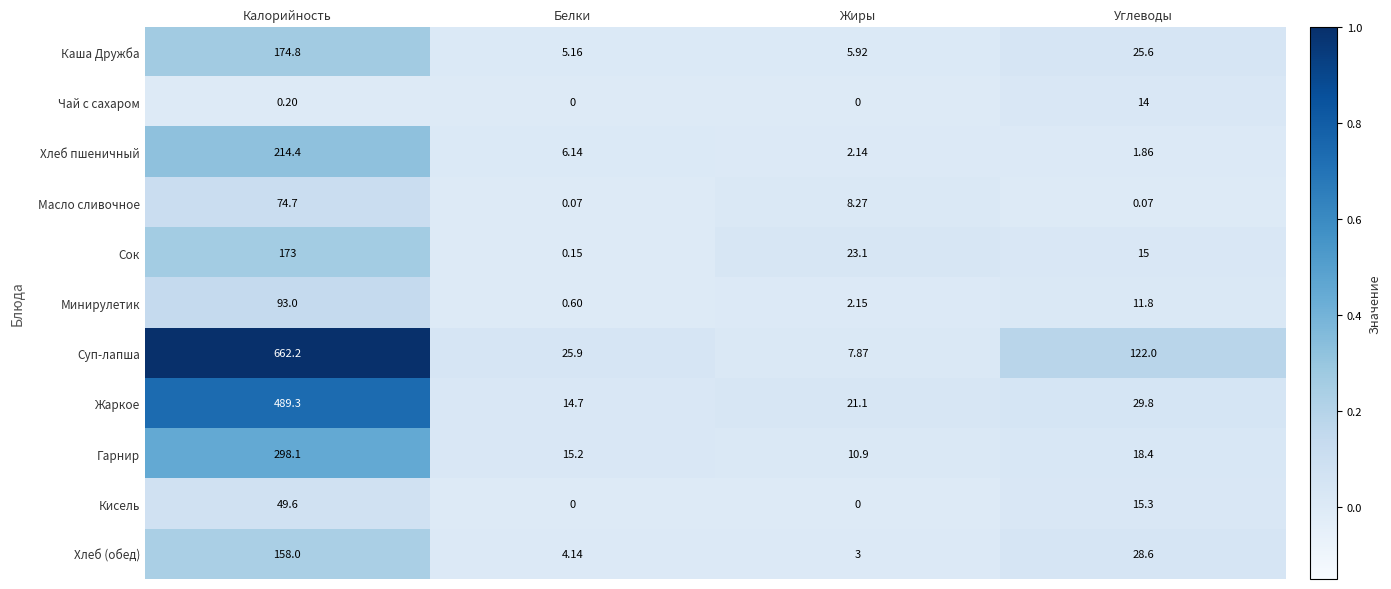

Which series has the largest range (max minus min)?

Суп-лапша